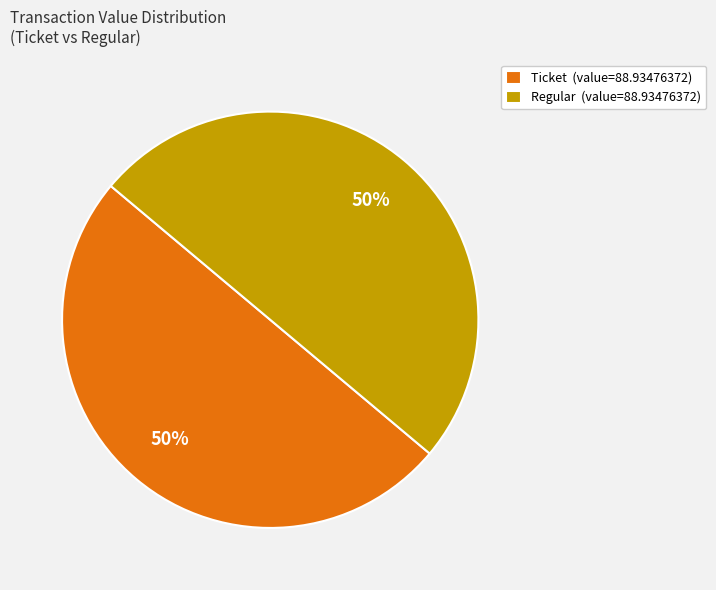

How many slices are in this pie chart?

2